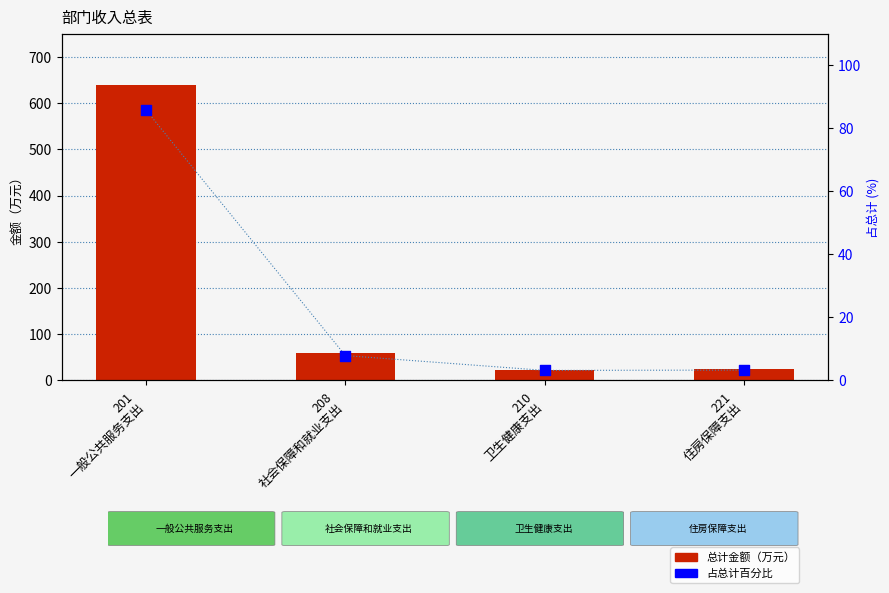

Which series reaches the maximum Y coordinate?

总计金额